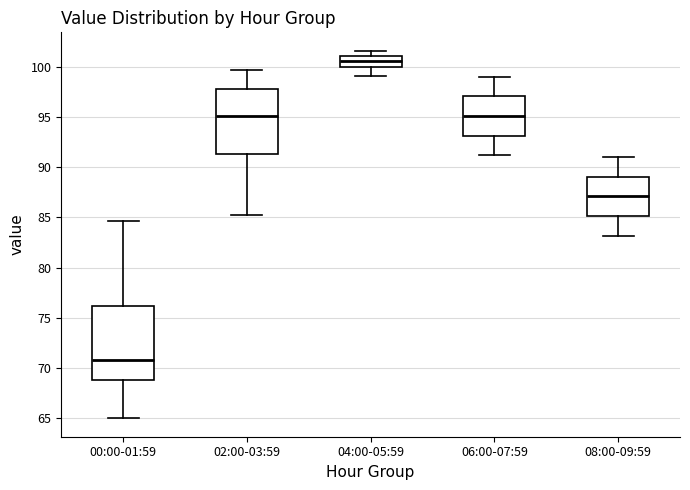

Which box has the highest median line?

04:00-05:59